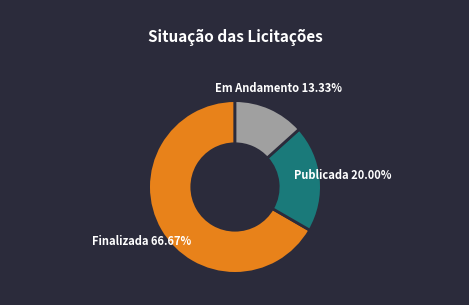

Is there a majority slice in this chart?

Yes